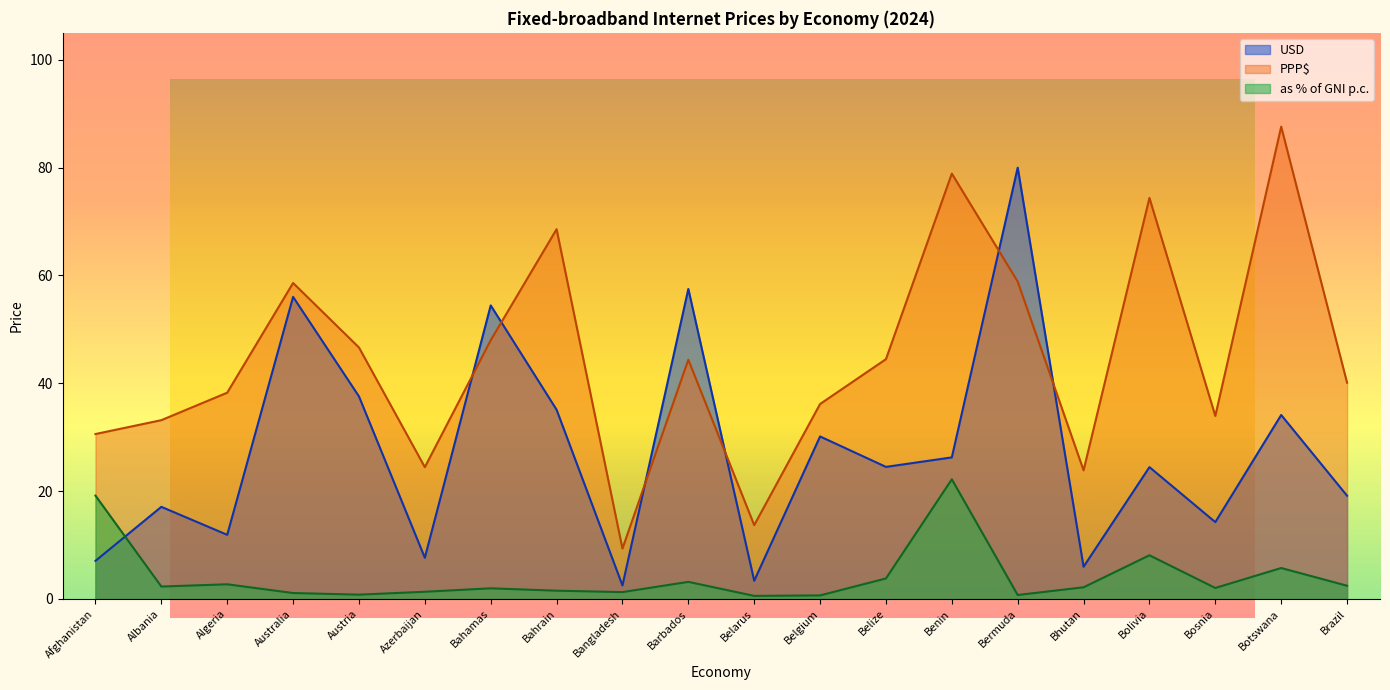

At which label does as % of GNI p.c. first exceed 2?

Afghanistan